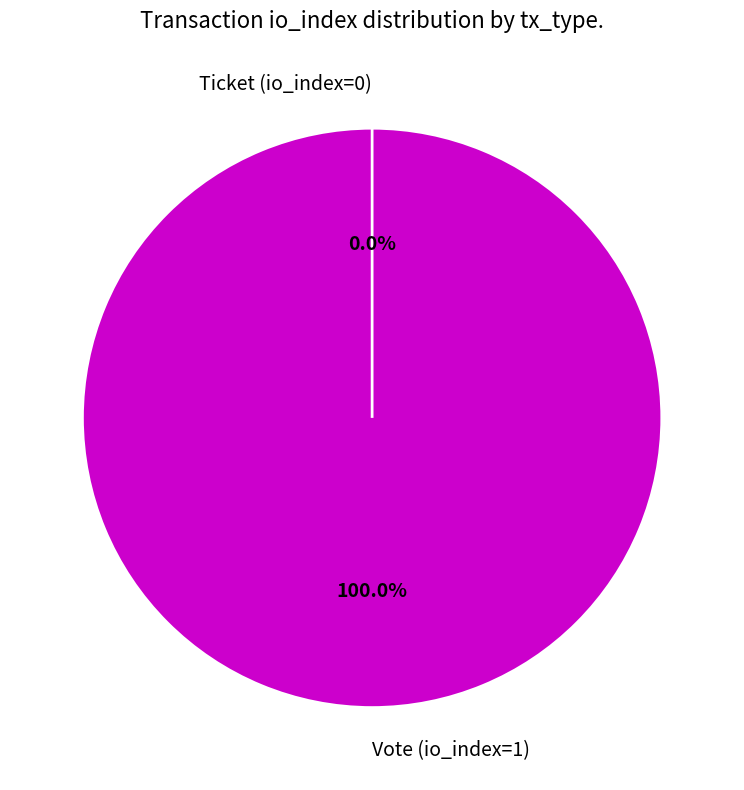

To the nearest percent, what is the difference between the Ticket (io_index=0) and Vote (io_index=1) slice percentages?

100%